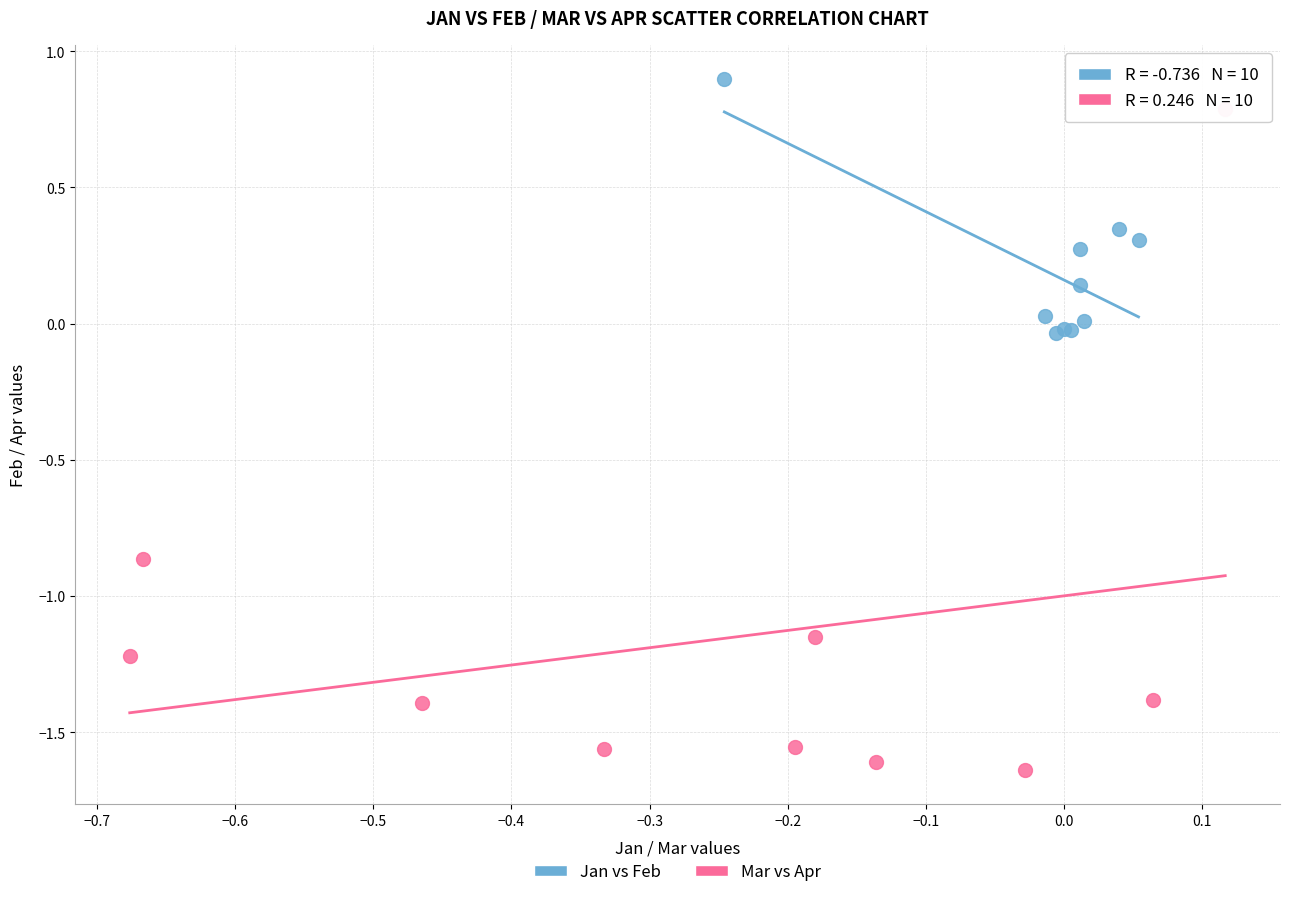

Which series contains the highest Y value?

Jan vs Feb